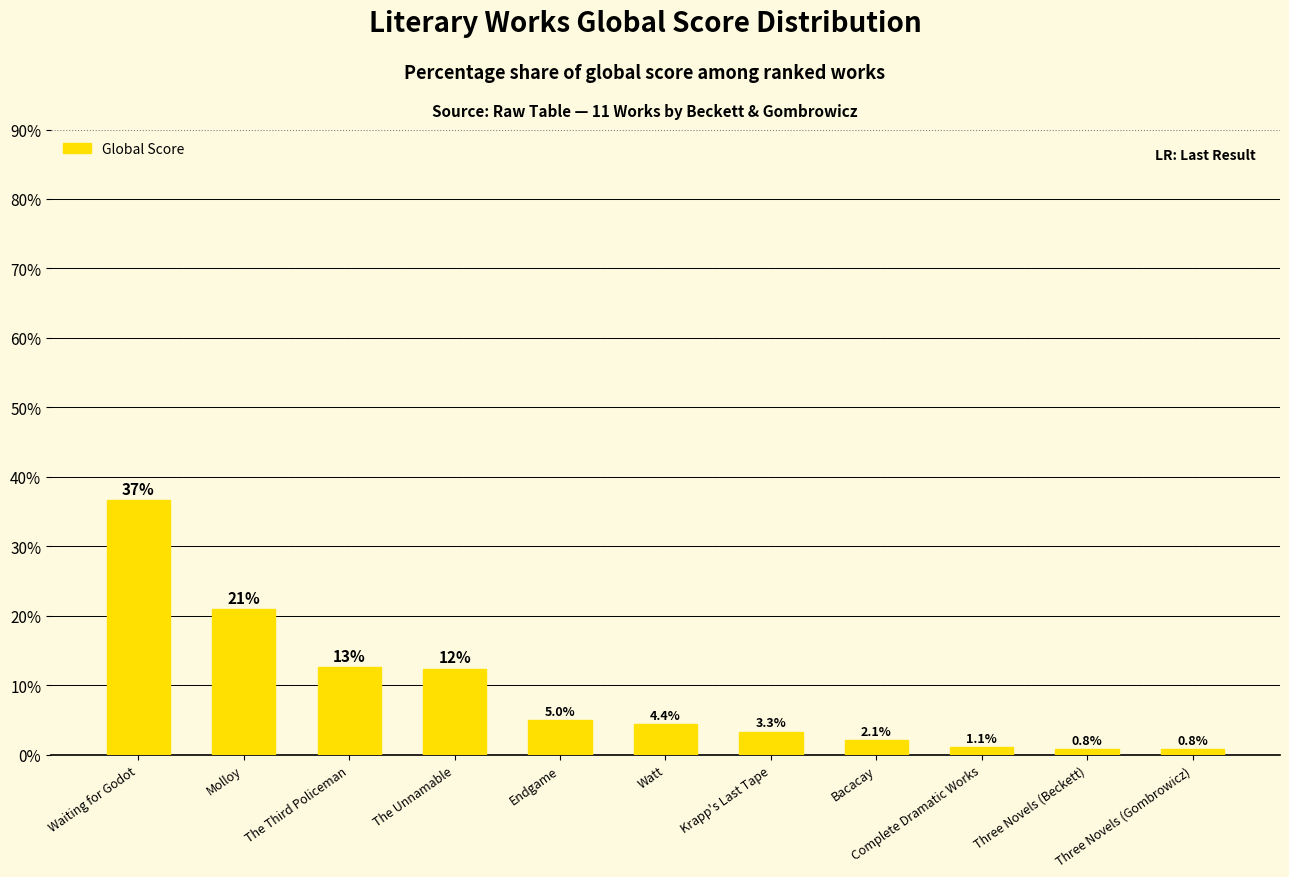

At which category does the chart reach its peak across all series?

Waiting for Godot